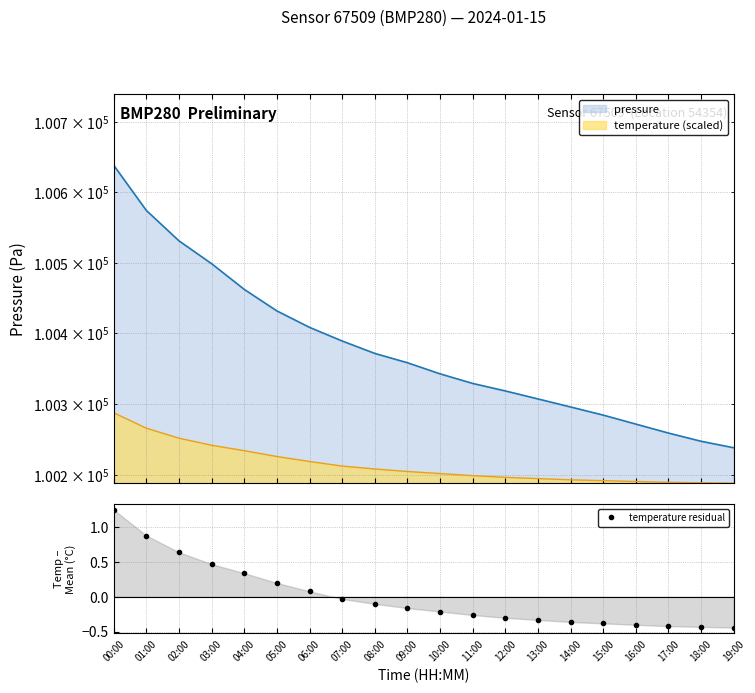

Is it true that the value at 03:00 is 0.5?

True